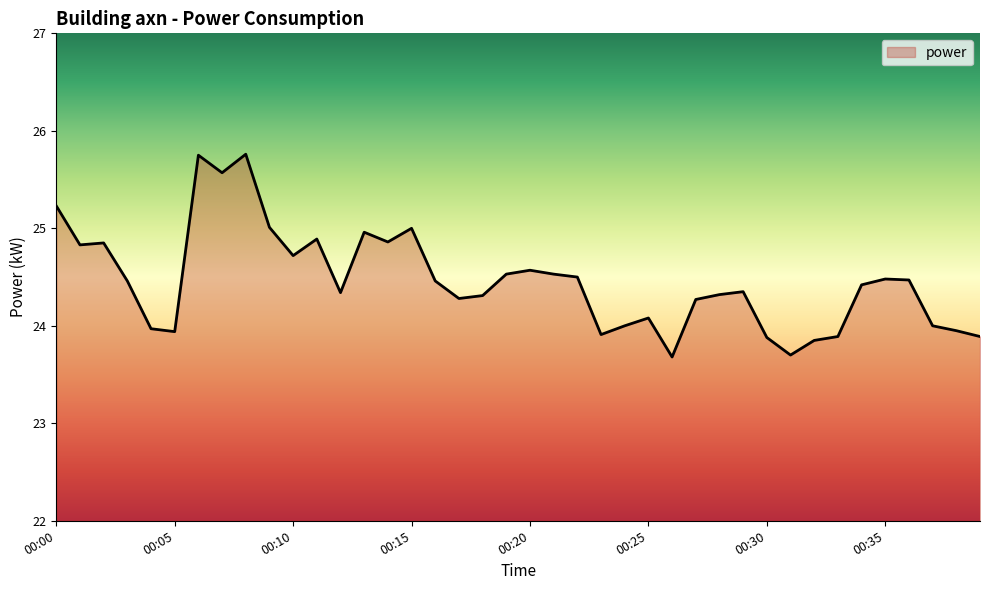

What is the smallest value displayed?

23.7